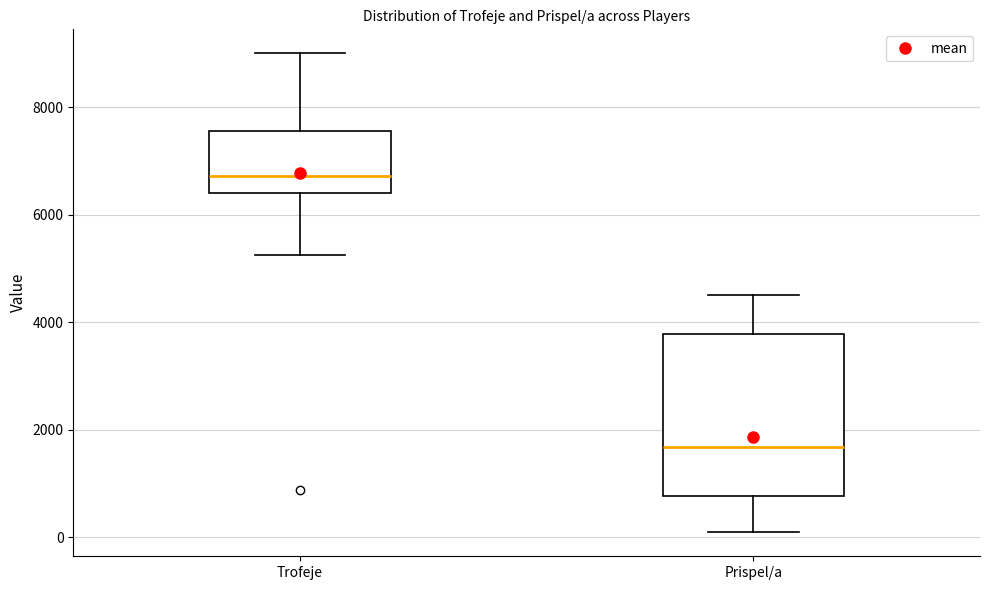

Where is the lower edge of the box for Trofeje on the y-axis? The values are not printed on the chart, so give them approximately, as read against the axis.

6400